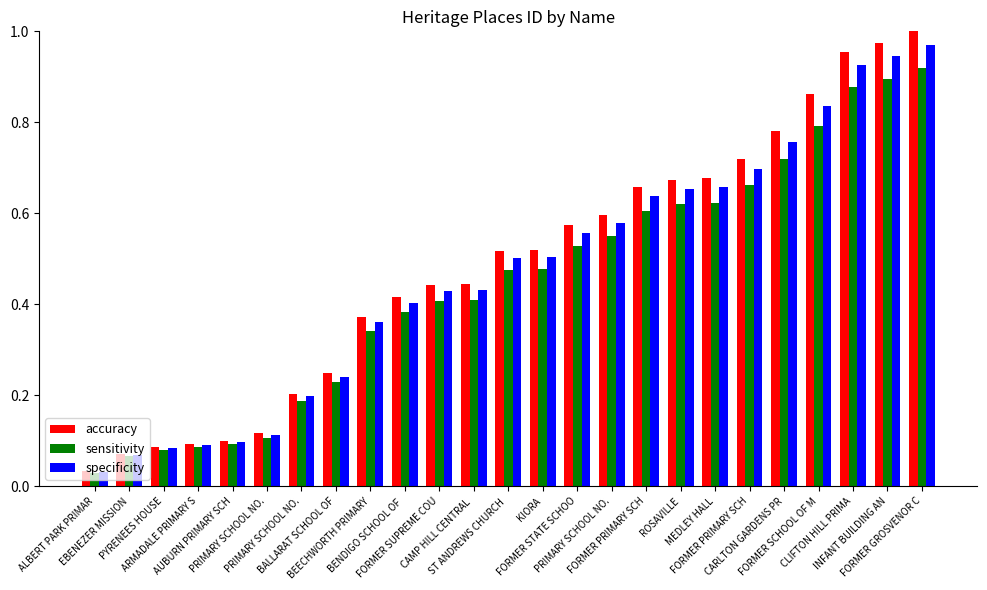

What are all the series names shown in the legend?

accuracy, sensitivity, specificity